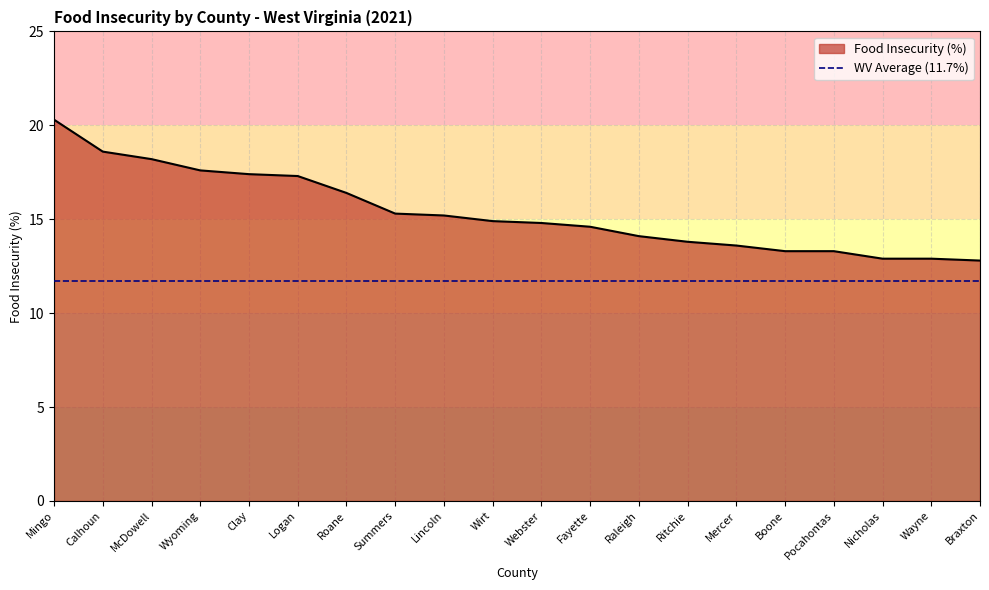

What is the change in value from Roane to Wirt?

-1.5